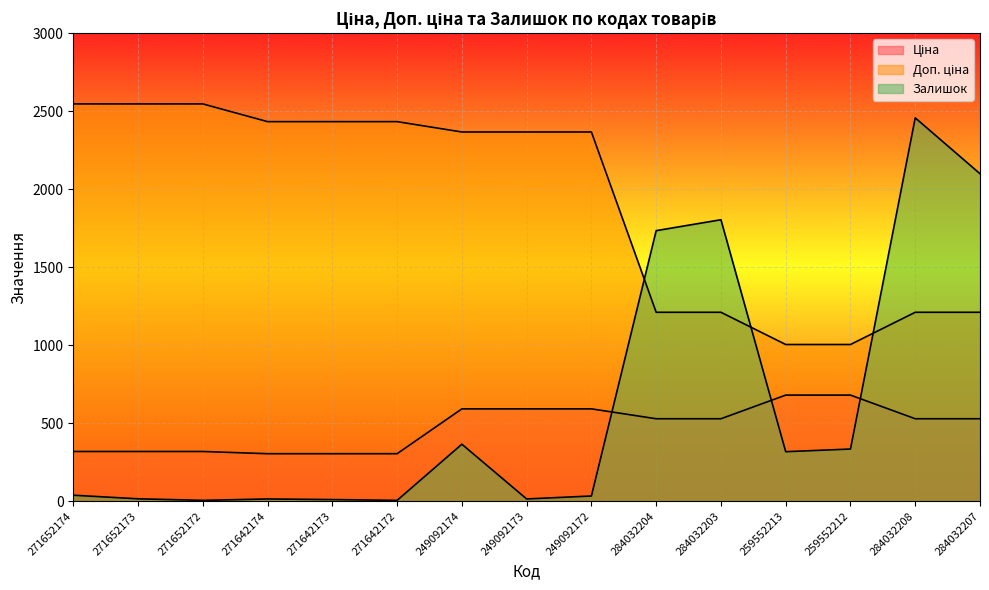

Where does the Залишок series first go above 38?

249092174